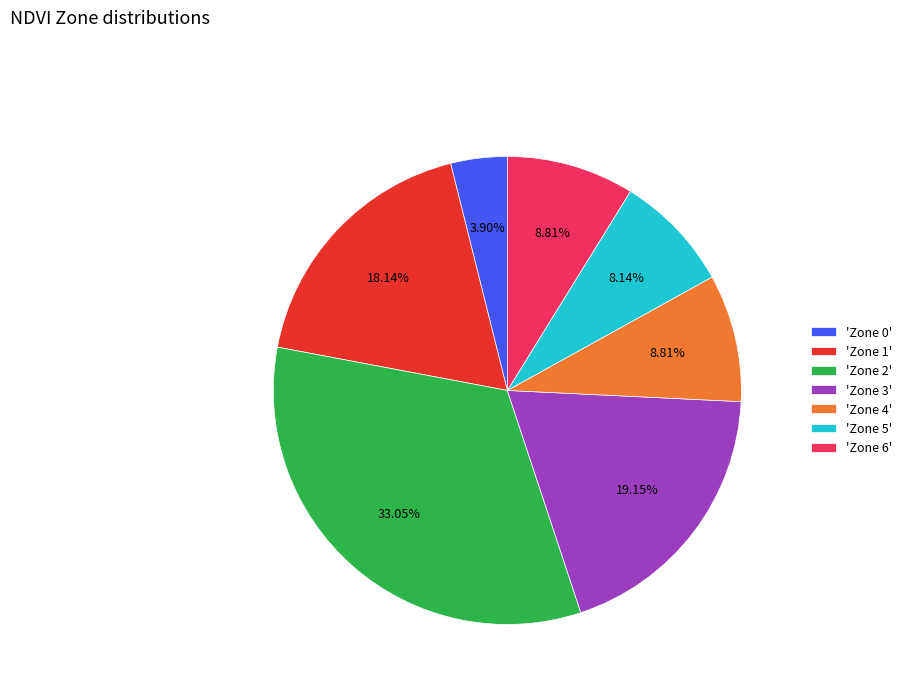

Between 'Zone 1' and 'Zone 2', which is larger?

'Zone 2'